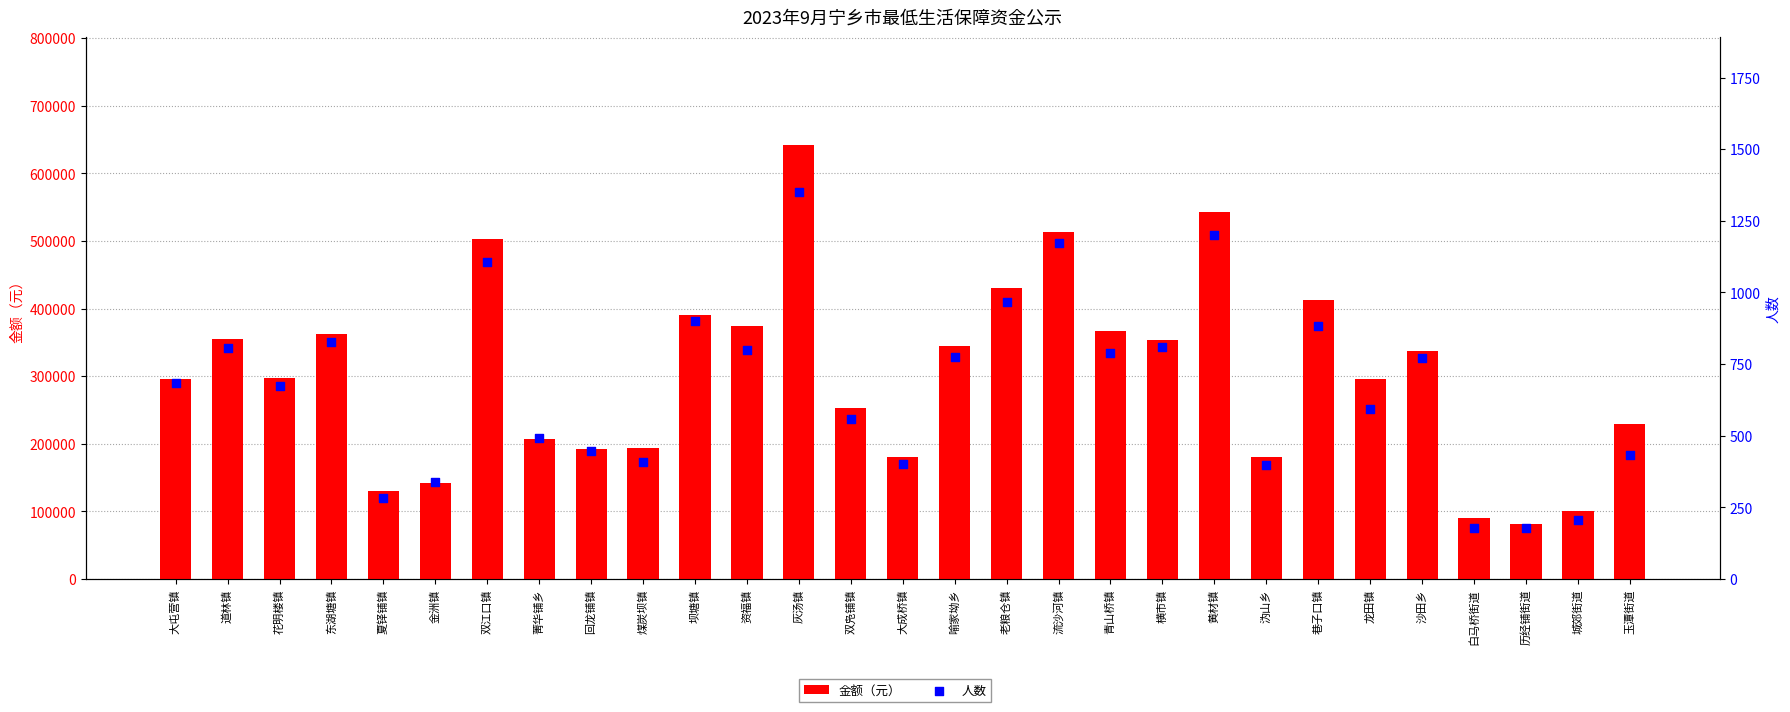

At which category is the sum across all series the highest?

灰汤镇